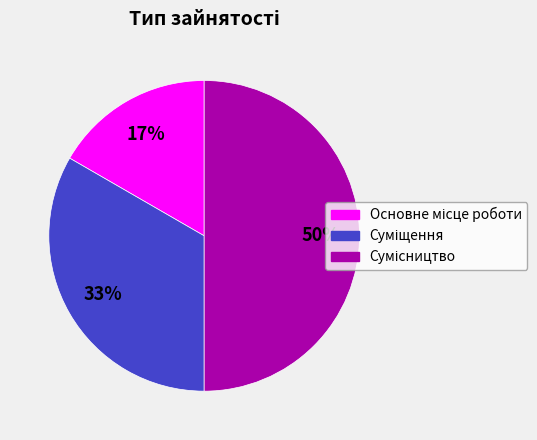

To the nearest percent, what is the average slice percentage?

33%